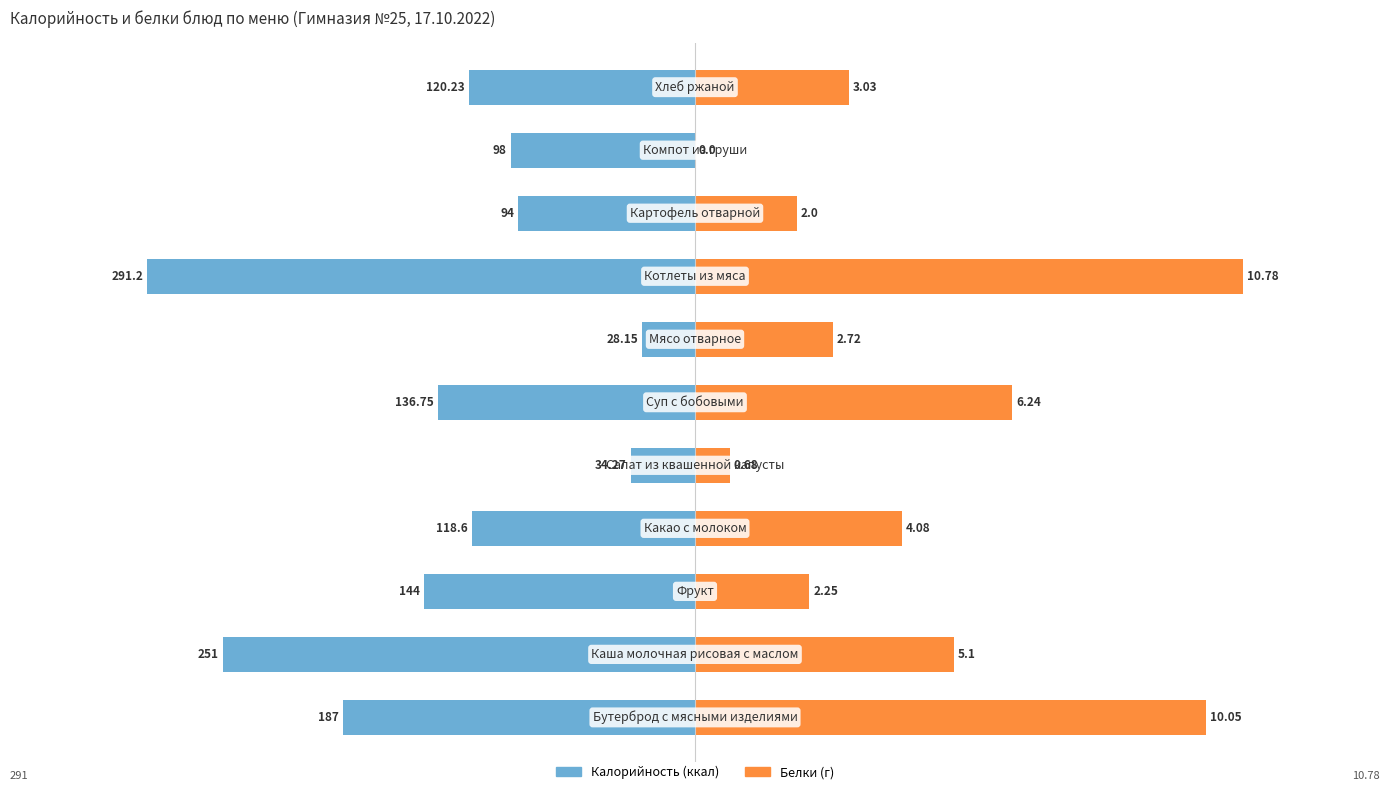

How many groups of bars are there?

11